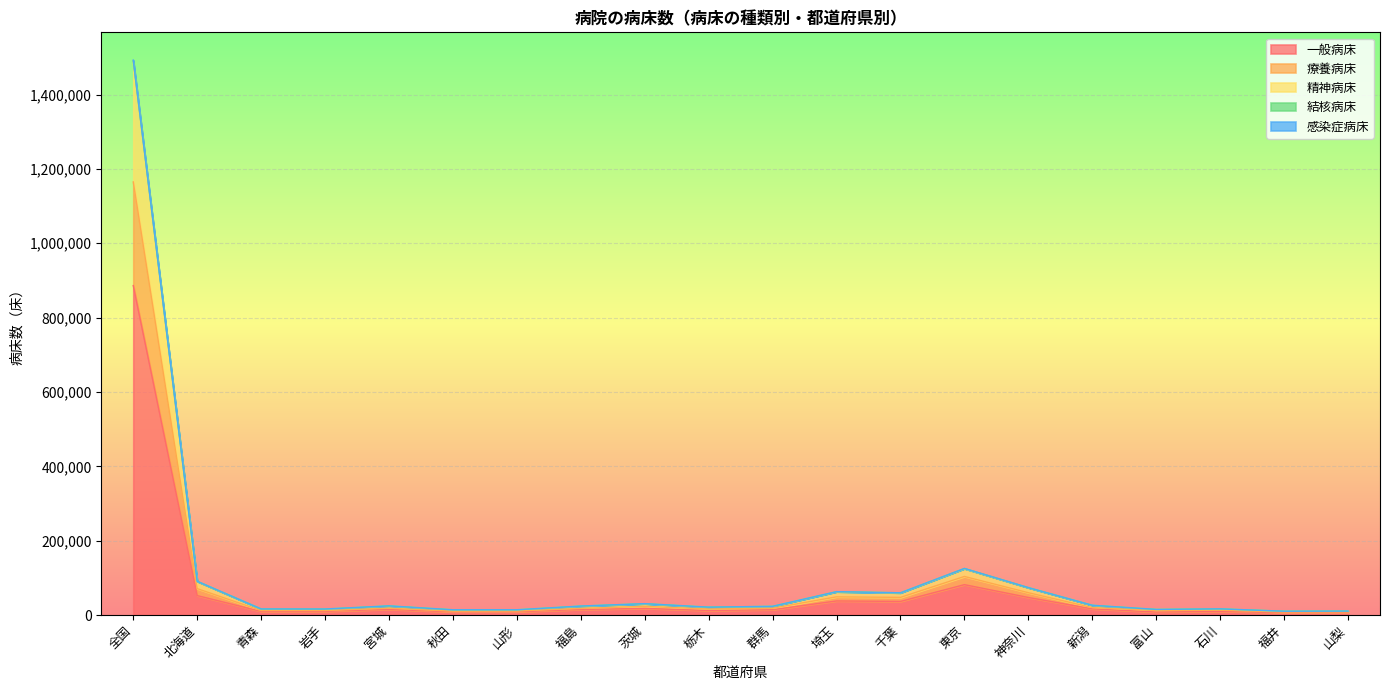

Where is 一般病床 nearest to the value 446234?

東京